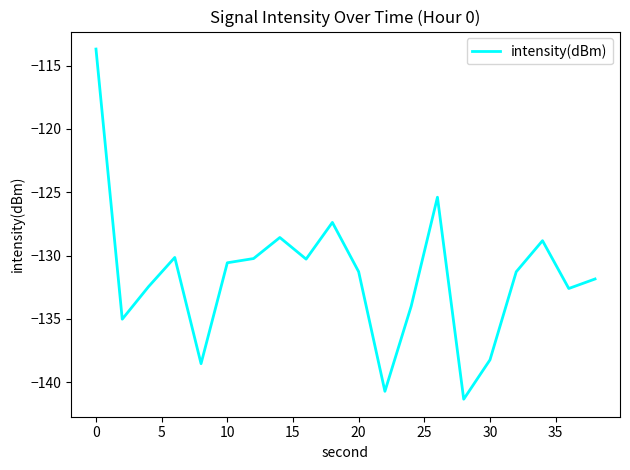

What is the maximum value shown in the chart?

-113.7